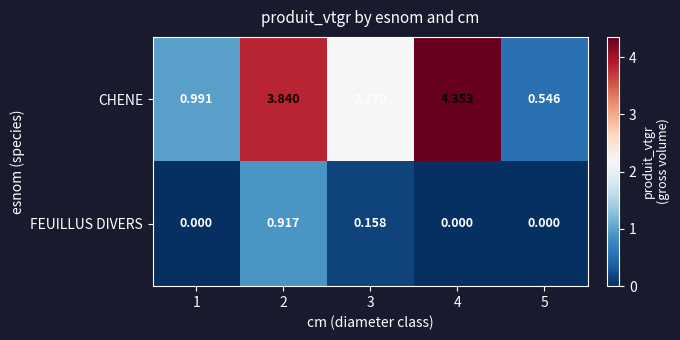

Between 2 and 4, which series saw the biggest shift?

FEUILLUS DIVERS